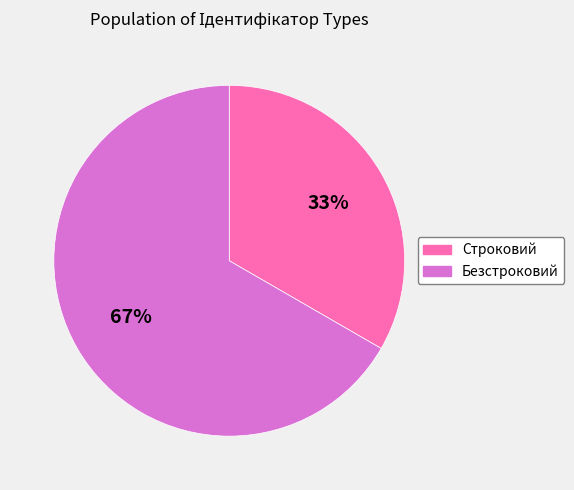

How many segments does this pie chart have?

2